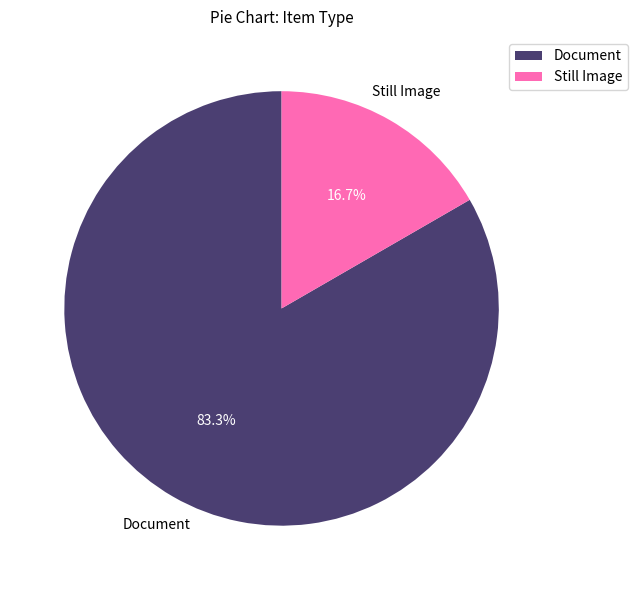

Which slice is the largest?

Document